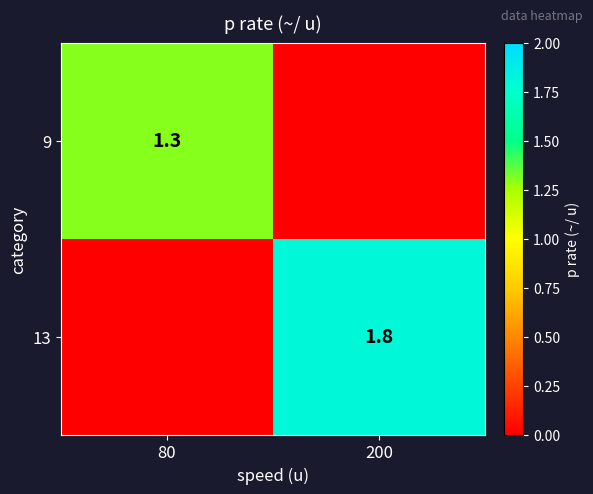

The value of 9 at 80 is 2.2. True or false?

False